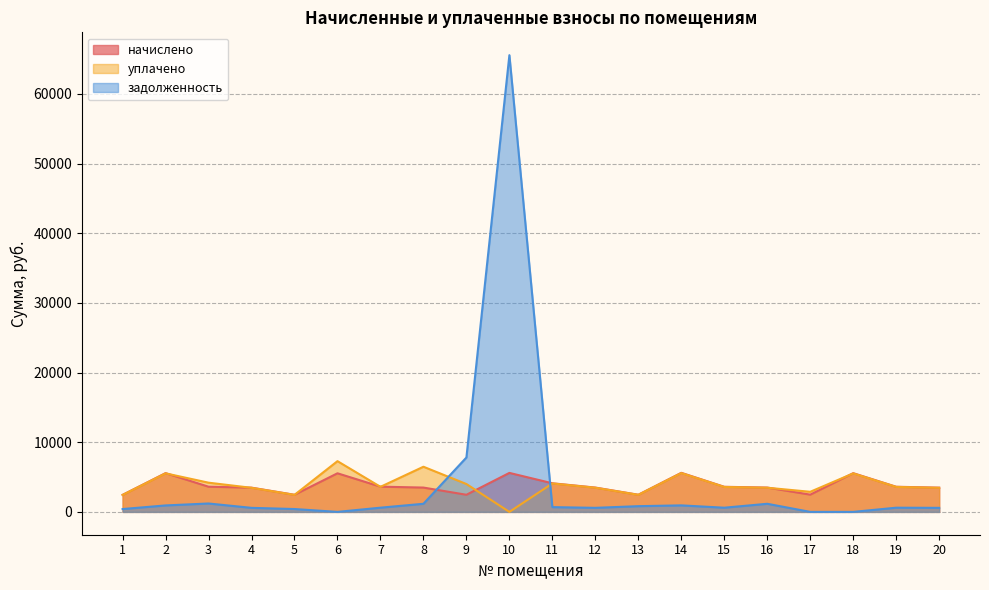

At 9, list the series in order from smallest to largest.

начислено, уплачено, задолженность